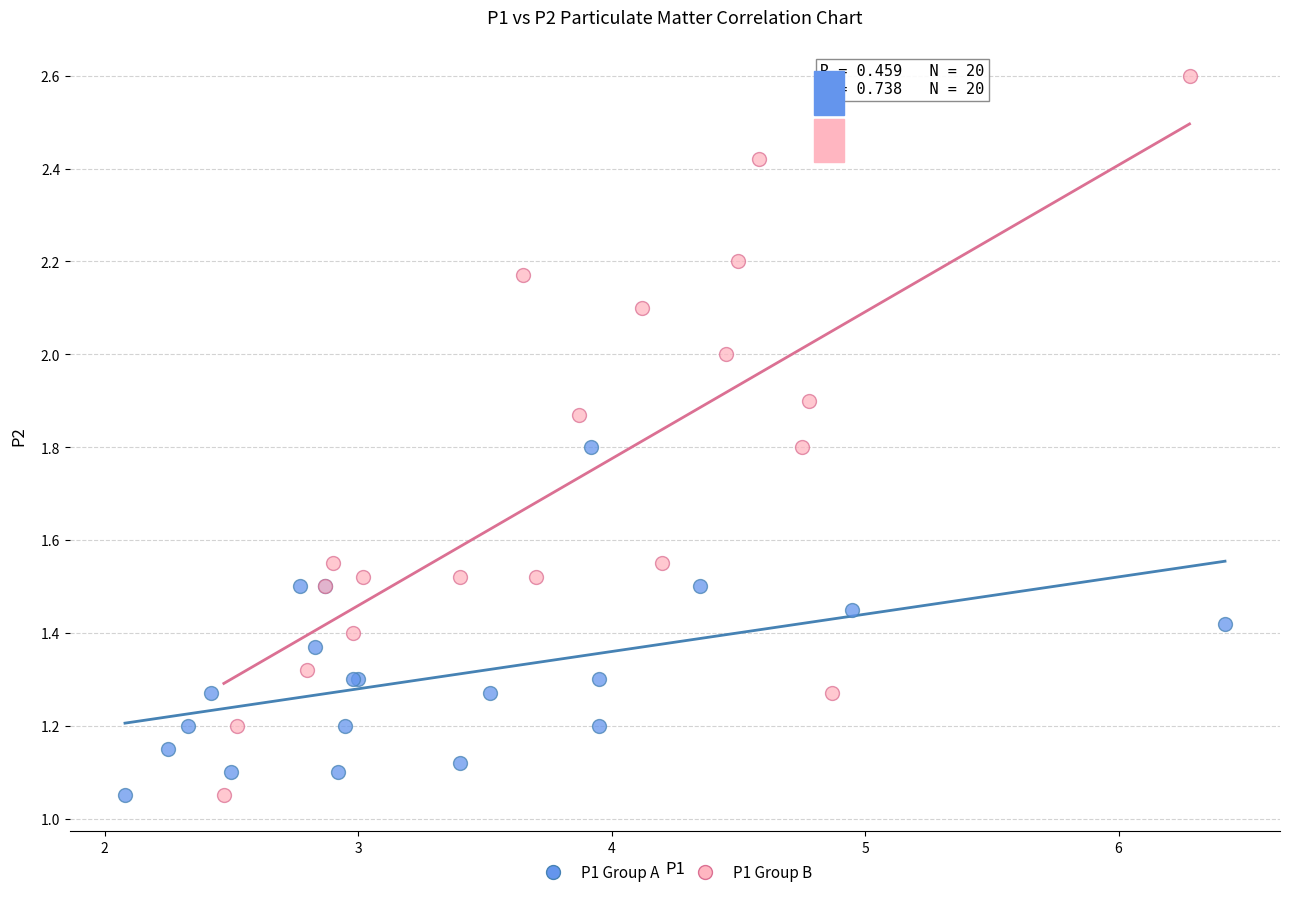

Which series has the widest spread of Y values?

P1 Group B